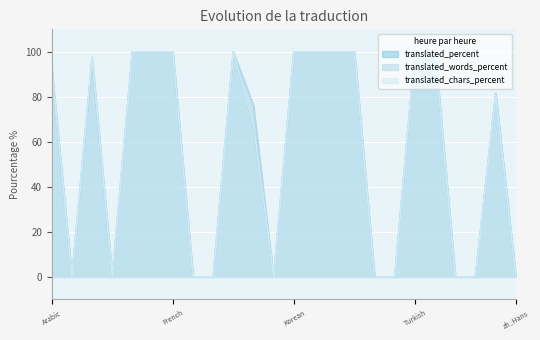

The translated_words_percent series shows 62.0 at Arabic. True or false?

False